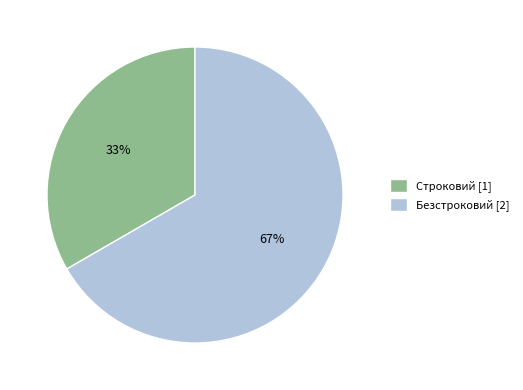

Is the sum of Строковий [1] and Безстроковий [2] greater than half?

Yes